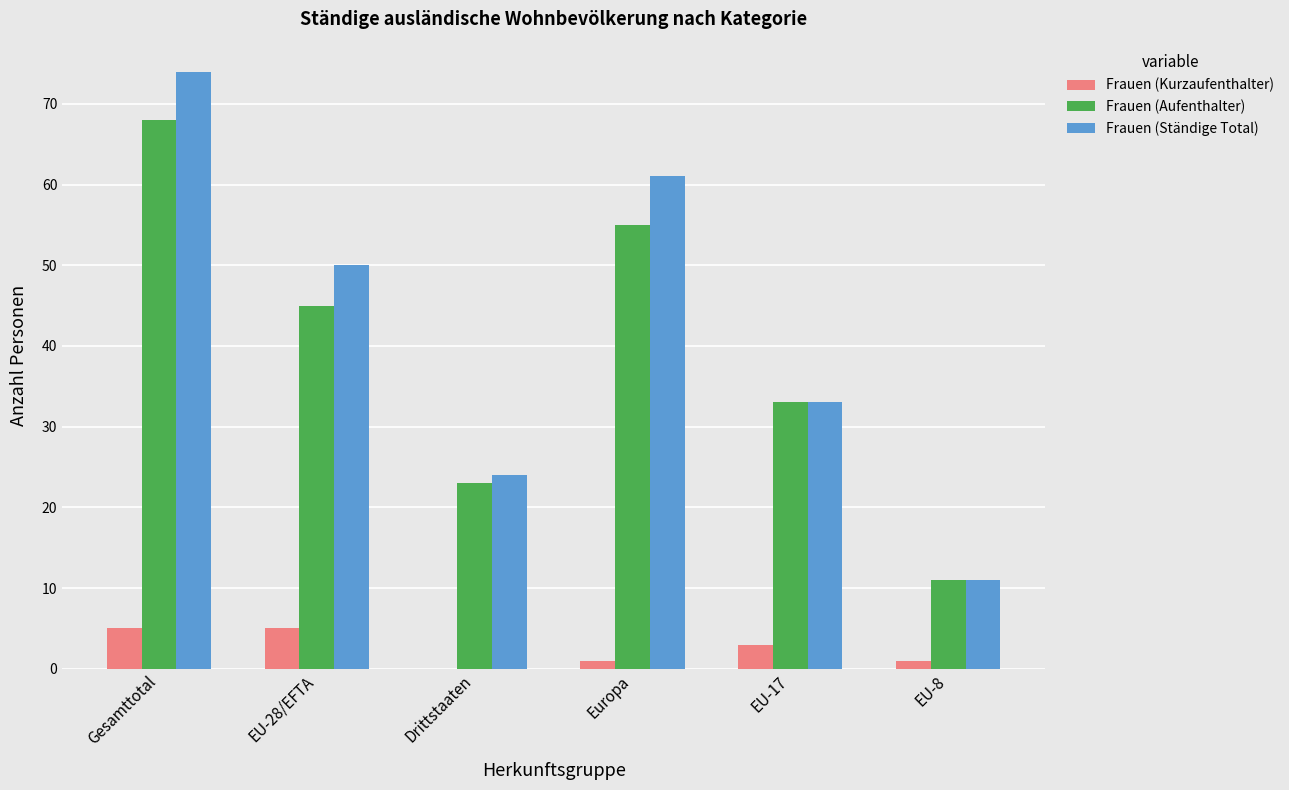

What is the approximate value of Frauen (Ständige Total) at Gesamttotal?

74